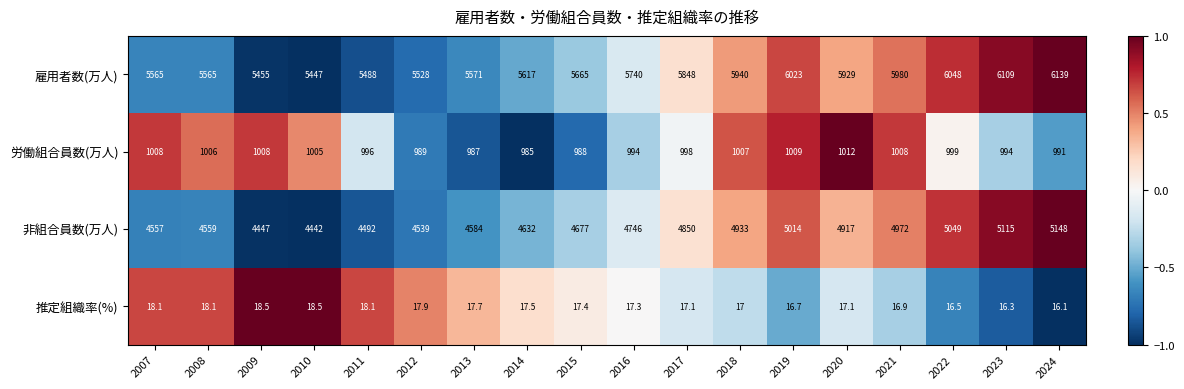

What is the sum of the 非組合員数(万人) values at 2007 and 2008?

9116.0